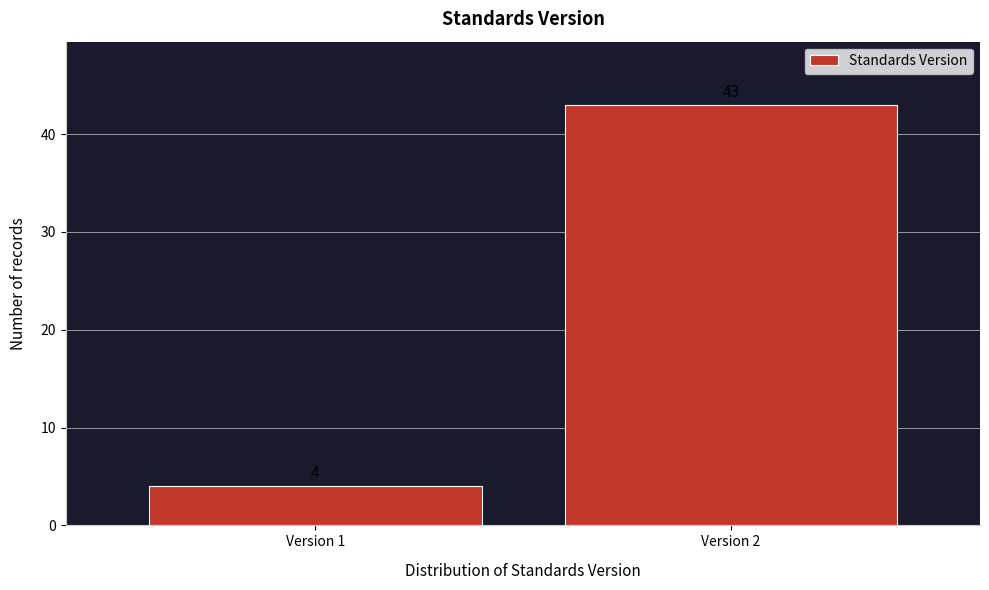

Reading left to right, extract all data points from this chart.

Version 1=4	Version 2=43